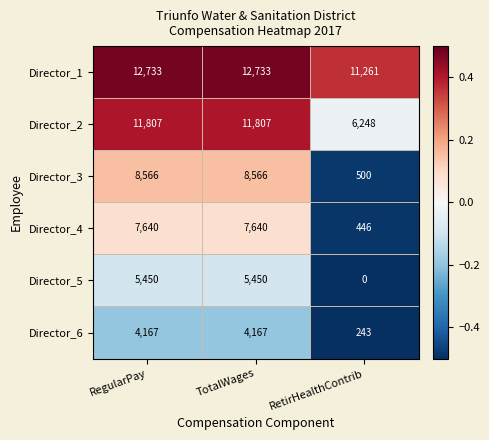

Which category has the lowest value in the Director_1 series?

RetirHealthContrib